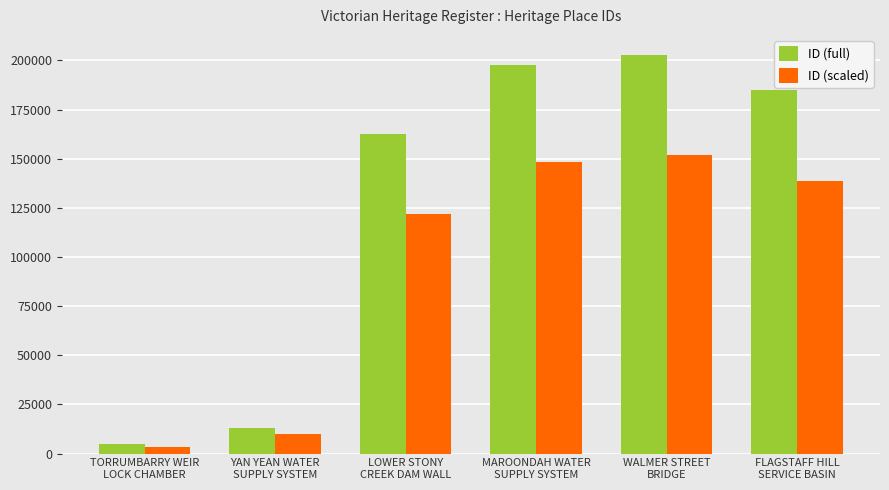

Which series has the largest range (max minus min)?

ID (full)